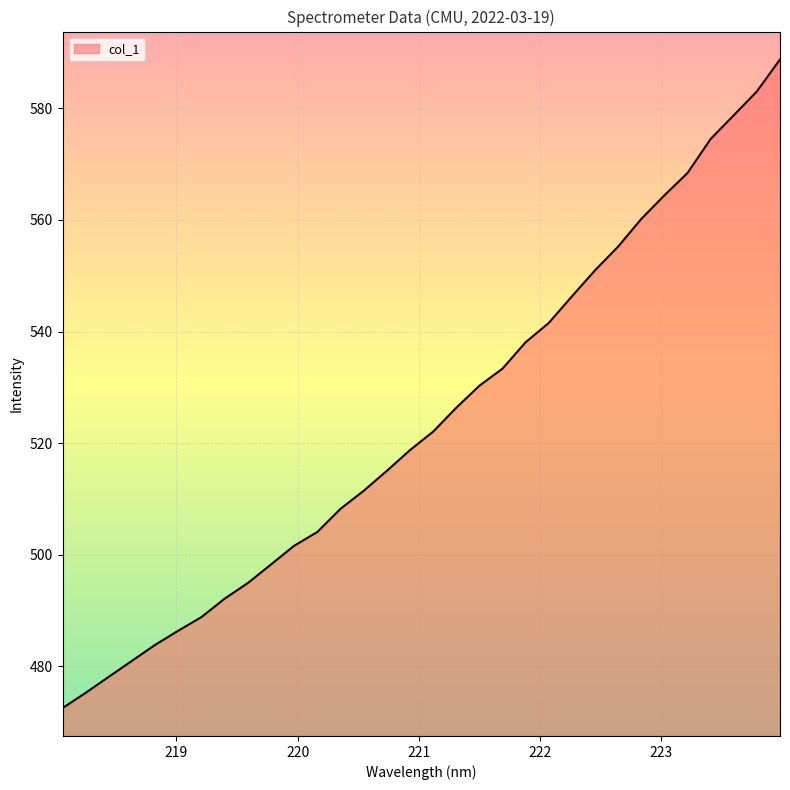

Reading left to right, extract all data points from this chart.

472.5	475.2	478.1	481.0	483.8	486.4	488.8	492.1	494.9	498.2	501.6	504.1	508.2	511.4	515.0	518.7	522.0	526.3	530.3	533.3	538.1	541.5	546.3	551.0	555.2	560.2	564.4	568.4	574.5	578.8	583.1	588.8